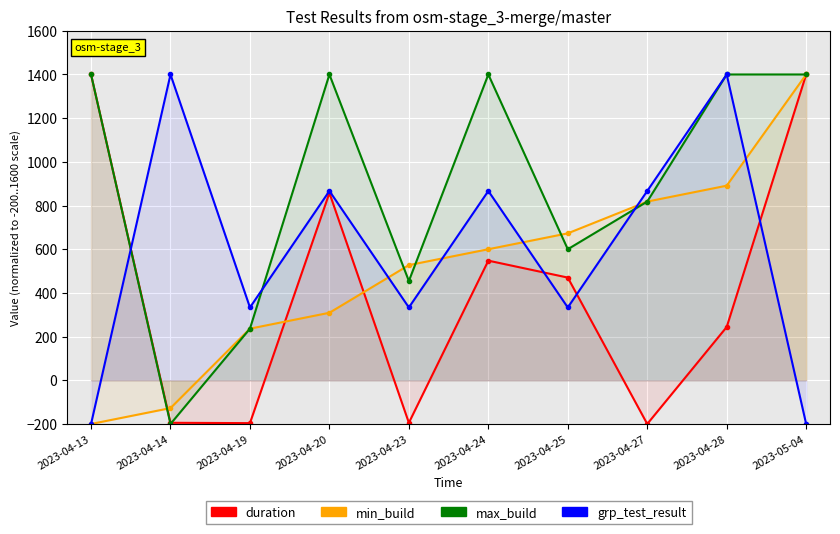

At which label is max_build closest to 600?

2023-04-25